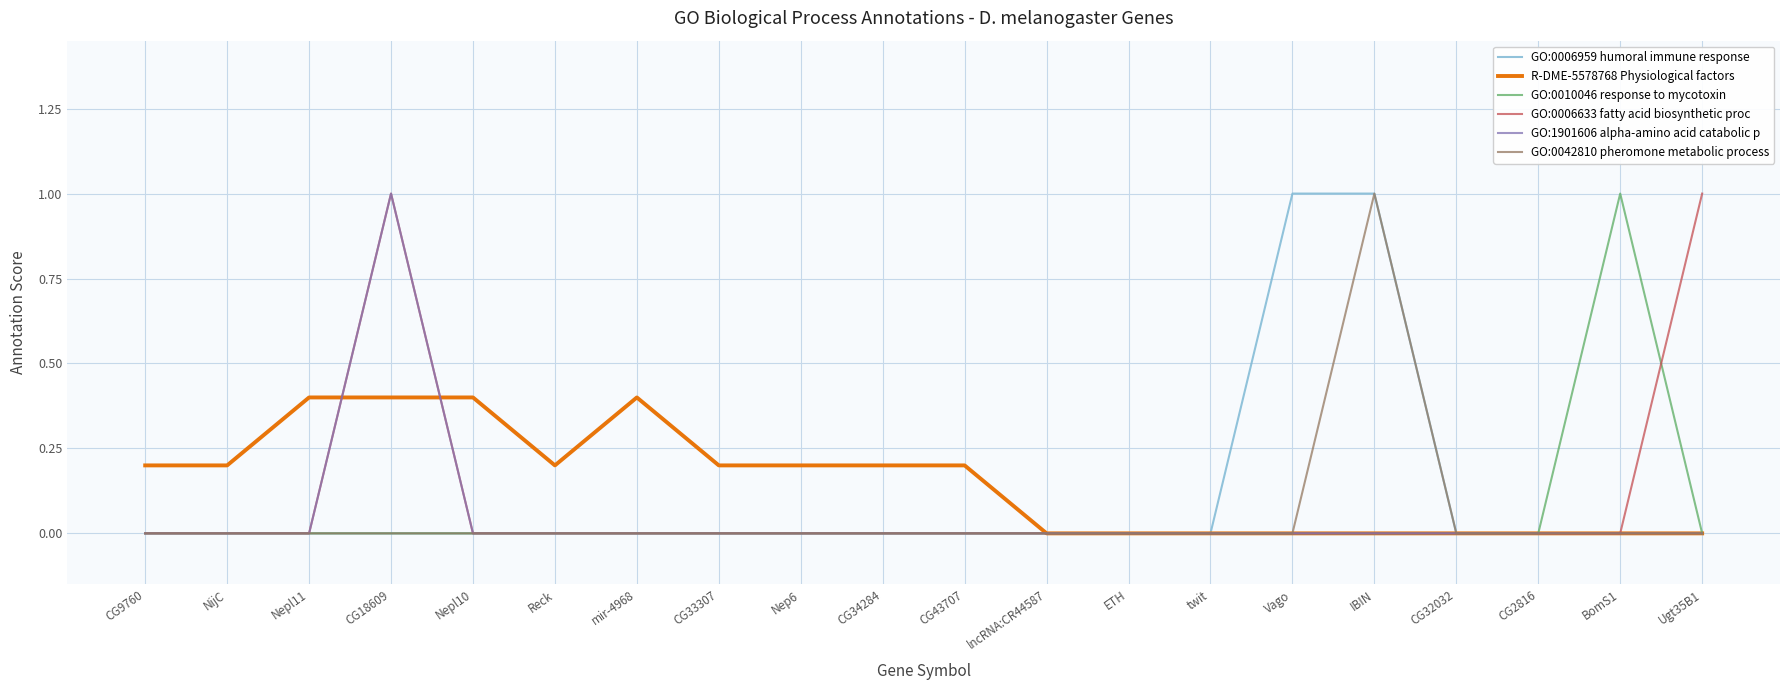

What is the difference between the highest and lowest values at CG18609?

1.0